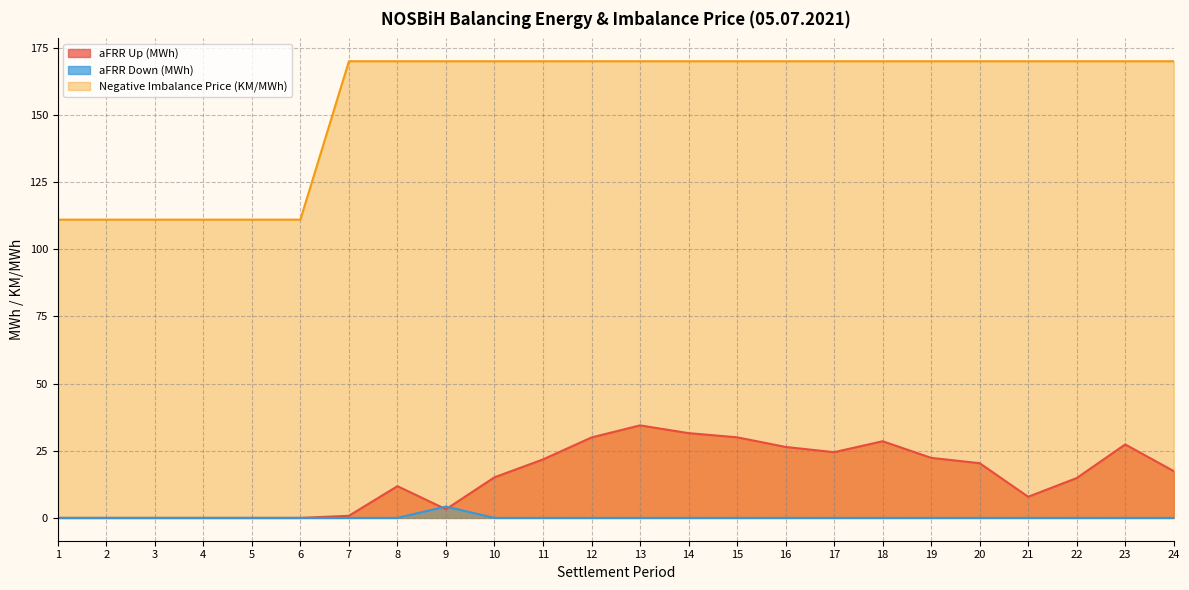

Reading left to right, transcribe all the data shown in this chart.

aFRR Up (MWh): 0.0	0.0	0.0	0.0	0.0	0.0	0.8	11.8	3.2	15.1	21.8	29.9	34.4	31.6	30.0	26.4	24.5	28.5	22.4	20.4	7.9	14.8	27.4	17.4
aFRR Down (MWh): 0.0	0.0	0.0	0.0	0.0	0.0	0.0	0.0	4.2	0.0	0.0	0.0	0.0	0.0	0.0	0.0	0.0	0.0	0.0	0.0	0.0	0.0	0.0	0.0
Negative Imbalance Price (KM/MWh): 111.0	111.0	111.0	111.0	111.0	111.0	170.0	170.0	170.0	170.0	170.0	170.0	170.0	170.0	170.0	170.0	170.0	170.0	170.0	170.0	170.0	170.0	170.0	170.0